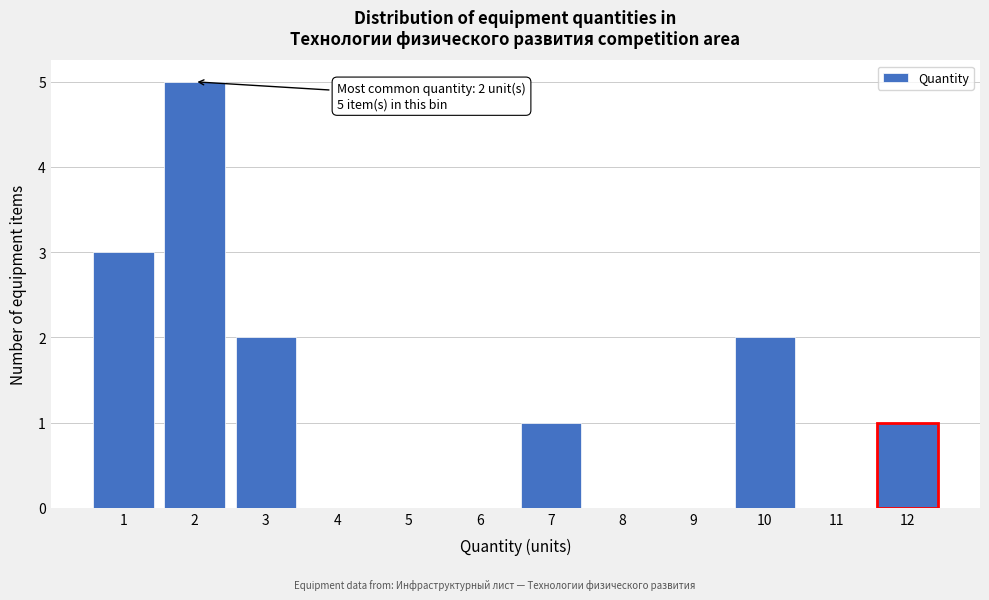

Reading left to right, transcribe all the data shown in this chart.

1=3	2=5	3=2	4=0	5=0	6=0	7=1	8=0	9=0	10=2	11=0	12=1